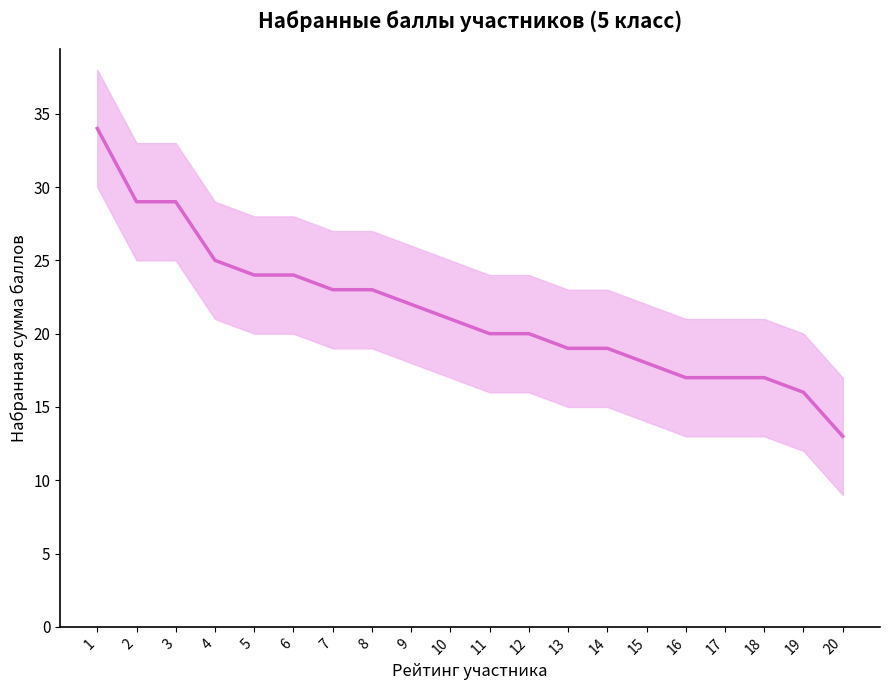

Read the value at 1.

34